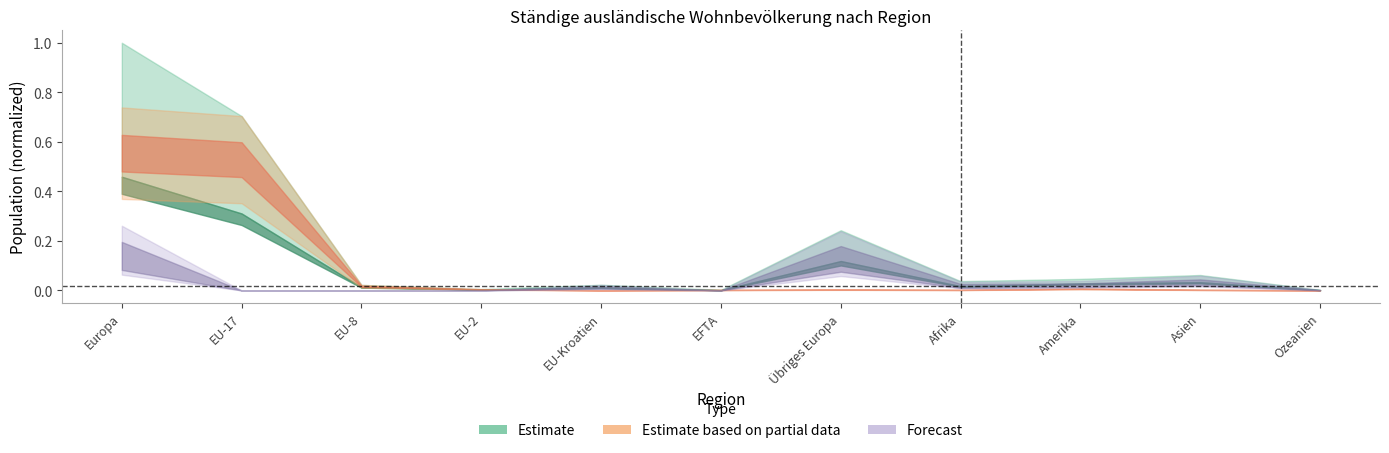

What is the difference between the maximum and minimum values?

0.4